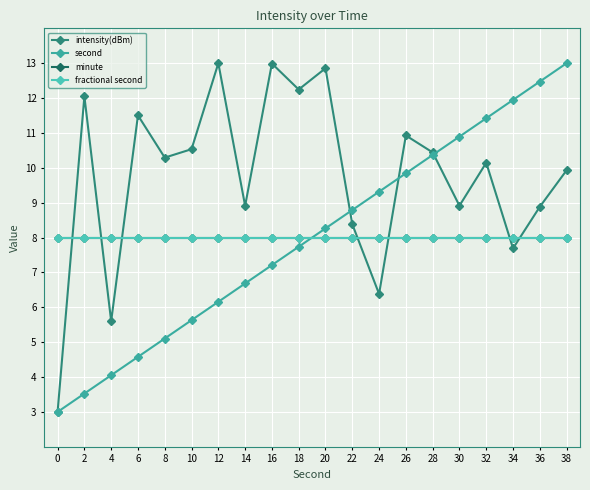

What is the sum of all second values?

160.0